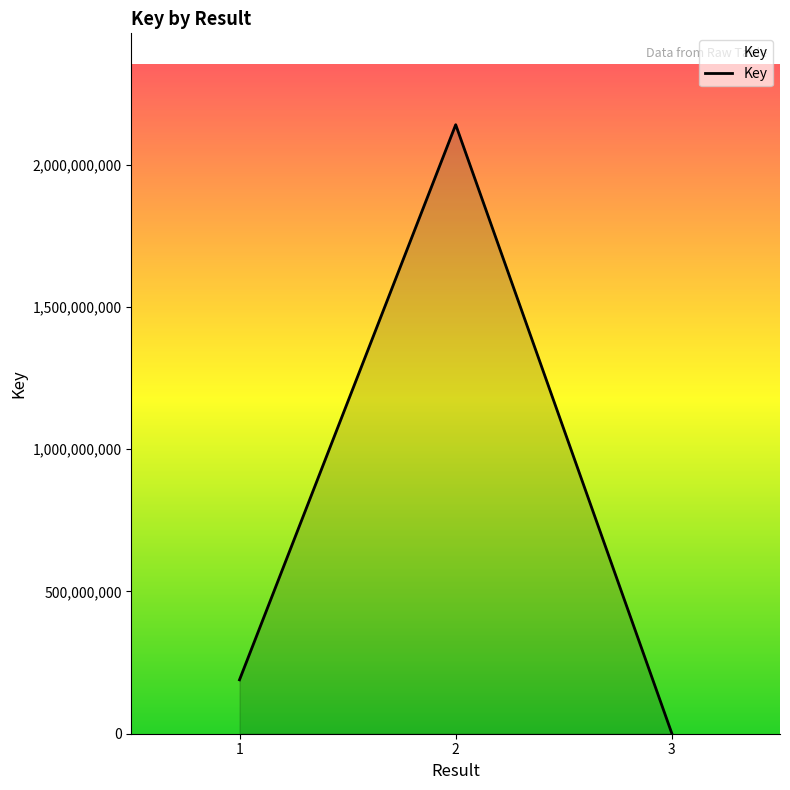

The chart shows a value of 569550509 at 2. True or false?

False